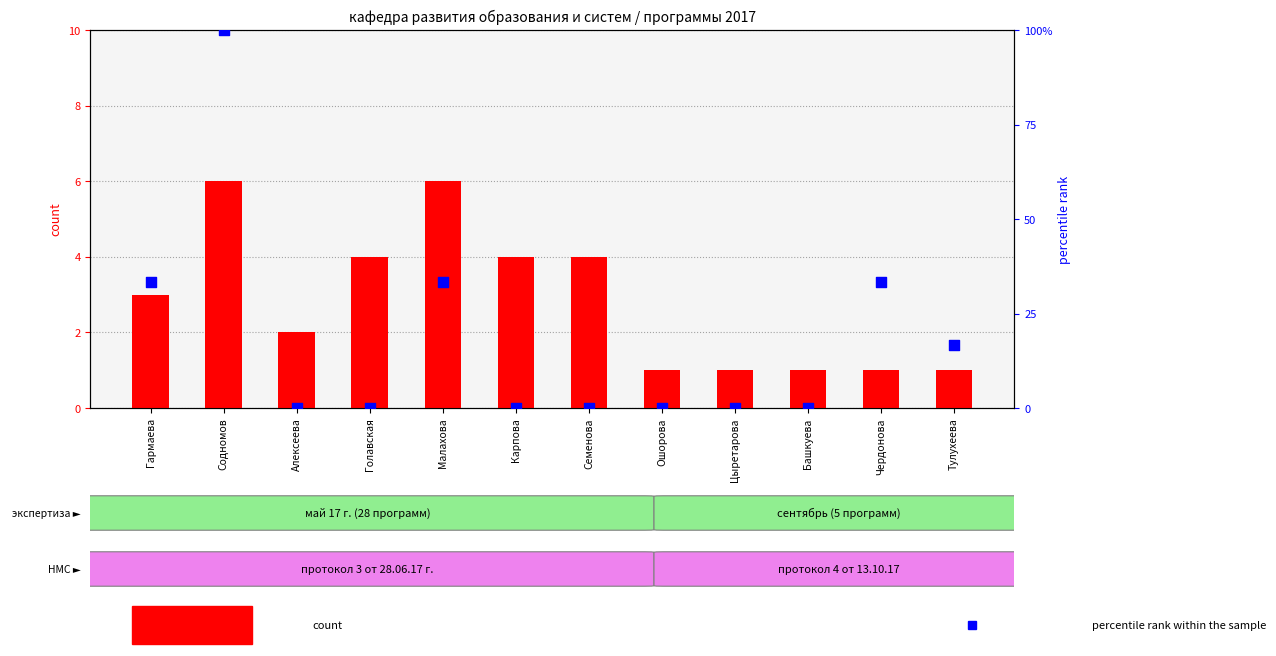

What is the total value across all series at Голавская?

4.0